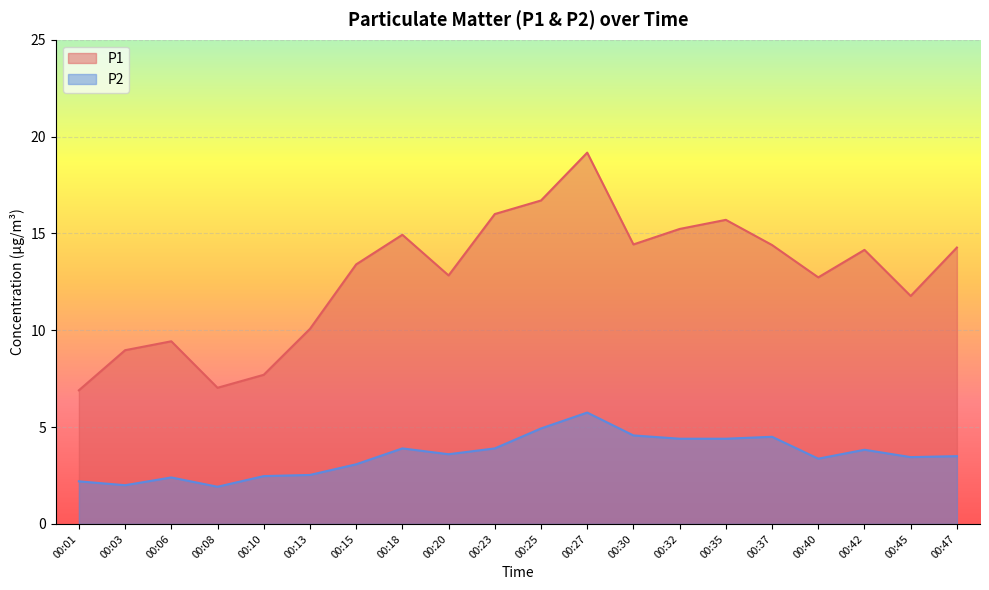

Read the P2 value at 00:20.

3.6